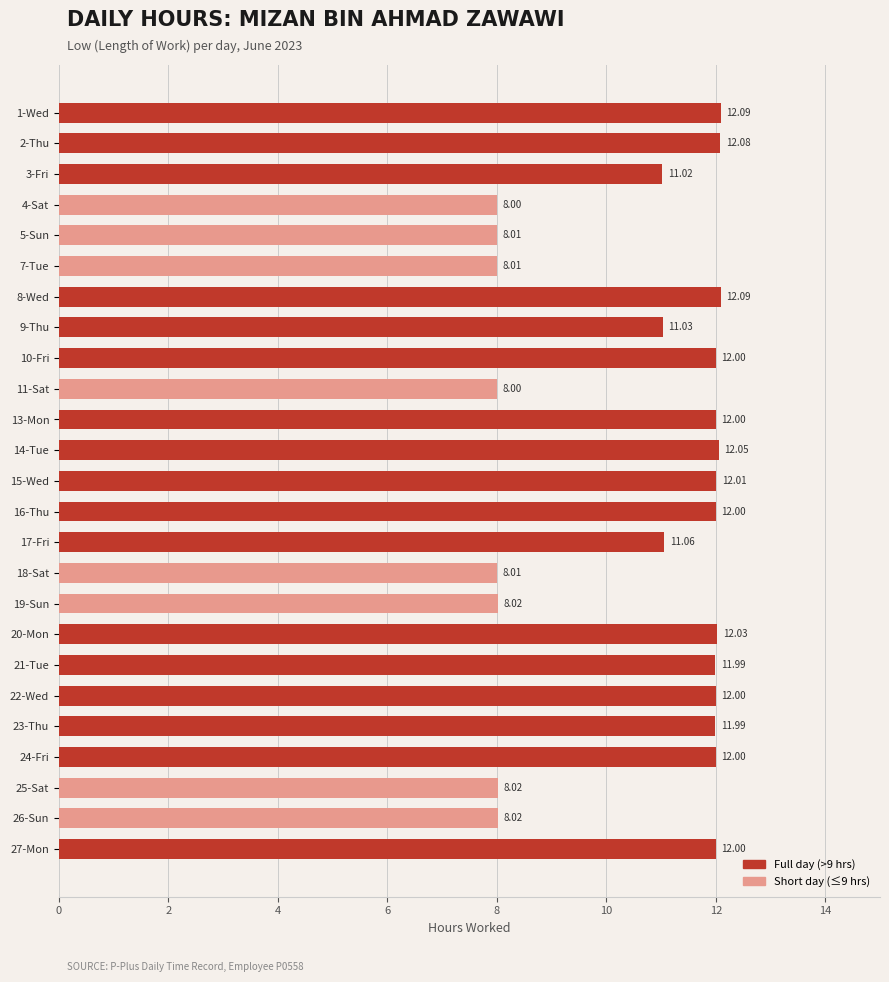

Approximately how many times larger is the value at 19-Sun compared to 3-Fri?

0.7